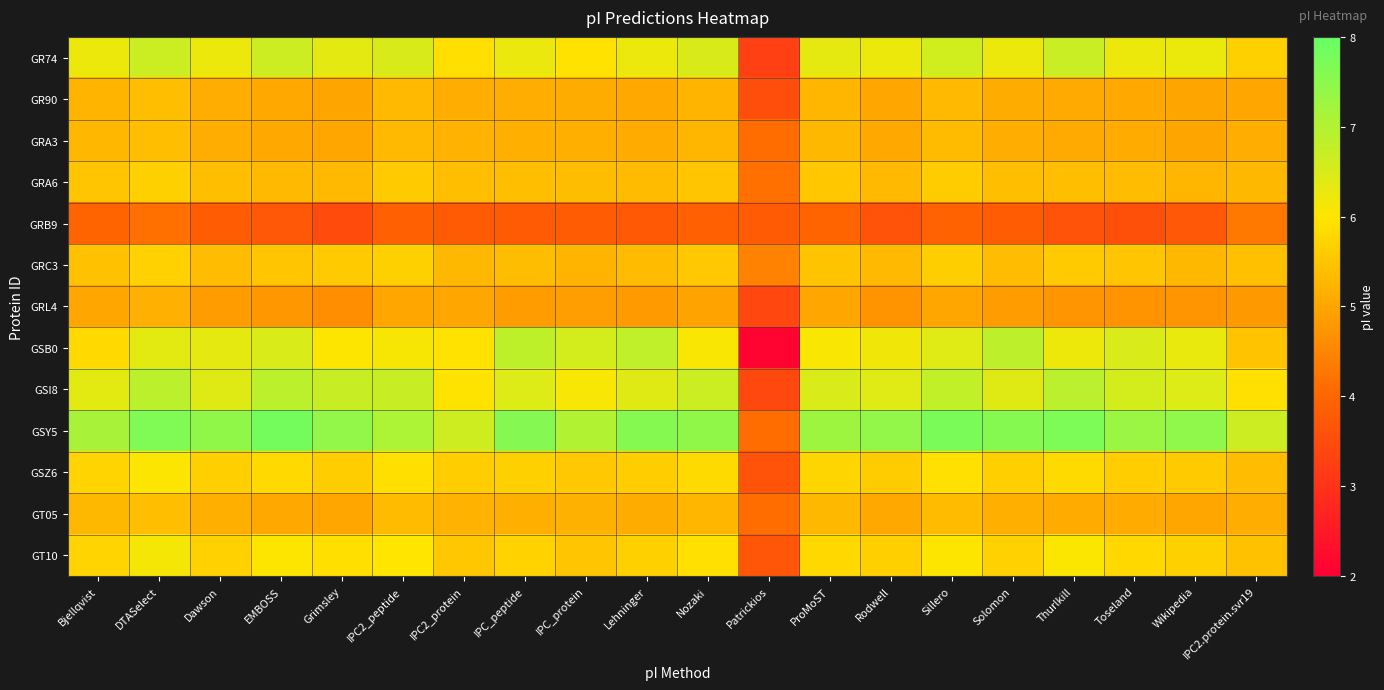

Reading left to right, extract all data points from this chart.

GR74: Bjellqvist=6.2	DTASelect=6.7	Dawson=6.2	EMBOSS=6.7	Grimsley=6.3	IPC2_peptide=6.5	IPC2_protein=5.9	IPC_peptide=6.3	IPC_protein=6.0	Lehninger=6.2	Nozaki=6.5	Patrickios=3.3	ProMoST=6.3	Rodwell=6.2	Sillero=6.6	Solomon=6.2	Thurlkill=6.7	Toseland=6.2	Wikipedia=6.2	IPC2.protein.svr19=5.7
GR90: Bjellqvist=5.2	DTASelect=5.4	Dawson=5.1	EMBOSS=5.1	Grimsley=5.0	IPC2_peptide=5.3	IPC2_protein=5.1	IPC_peptide=5.1	IPC_protein=5.1	Lehninger=5.1	Nozaki=5.2	Patrickios=3.5	ProMoST=5.3	Rodwell=5.0	Sillero=5.3	Solomon=5.1	Thurlkill=5.1	Toseland=5.1	Wikipedia=5.0	IPC2.protein.svr19=5.0
GRA3: Bjellqvist=5.3	DTASelect=5.4	Dawson=5.1	EMBOSS=5.0	Grimsley=5.0	IPC2_peptide=5.3	IPC2_protein=5.2	IPC_peptide=5.1	IPC_protein=5.2	Lehninger=5.1	Nozaki=5.3	Patrickios=4.1	ProMoST=5.3	Rodwell=5.1	Sillero=5.3	Solomon=5.1	Thurlkill=5.1	Toseland=5.1	Wikipedia=5.0	IPC2.protein.svr19=5.1
GRA6: Bjellqvist=5.5	DTASelect=5.7	Dawson=5.4	EMBOSS=5.3	Grimsley=5.3	IPC2_peptide=5.6	IPC2_protein=5.4	IPC_peptide=5.4	IPC_protein=5.4	Lehninger=5.3	Nozaki=5.5	Patrickios=4.2	ProMoST=5.5	Rodwell=5.3	Sillero=5.6	Solomon=5.4	Thurlkill=5.4	Toseland=5.4	Wikipedia=5.3	IPC2.protein.svr19=5.3
GRB9: Bjellqvist=4.0	DTASelect=4.2	Dawson=3.8	EMBOSS=3.7	Grimsley=3.5	IPC2_peptide=3.9	IPC2_protein=3.8	IPC_peptide=3.8	IPC_protein=3.8	Lehninger=3.8	Nozaki=3.9	Patrickios=3.8	ProMoST=4.0	Rodwell=3.6	Sillero=3.9	Solomon=3.8	Thurlkill=3.6	Toseland=3.6	Wikipedia=3.7	IPC2.protein.svr19=4.3
GRC3: Bjellqvist=5.4	DTASelect=5.7	Dawson=5.4	EMBOSS=5.5	Grimsley=5.6	IPC2_peptide=5.7	IPC2_protein=5.3	IPC_peptide=5.4	IPC_protein=5.2	Lehninger=5.3	Nozaki=5.5	Patrickios=4.5	ProMoST=5.5	Rodwell=5.3	Sillero=5.6	Solomon=5.4	Thurlkill=5.6	Toseland=5.5	Wikipedia=5.3	IPC2.protein.svr19=5.4
GRL4: Bjellqvist=5.0	DTASelect=5.2	Dawson=4.9	EMBOSS=4.8	Grimsley=4.6	IPC2_peptide=5.0	IPC2_protein=5.0	IPC_peptide=4.9	IPC_protein=4.9	Lehninger=4.8	Nozaki=5.0	Patrickios=3.4	ProMoST=5.0	Rodwell=4.7	Sillero=5.0	Solomon=4.9	Thurlkill=4.7	Toseland=4.7	Wikipedia=4.7	IPC2.protein.svr19=4.8
GSB0: Bjellqvist=5.8	DTASelect=6.4	Dawson=6.3	EMBOSS=6.5	Grimsley=6.0	IPC2_peptide=6.1	IPC2_protein=6.0	IPC_peptide=6.8	IPC_protein=6.6	Lehninger=6.8	Nozaki=6.1	Patrickios=2.1	ProMoST=6.1	Rodwell=6.2	Sillero=6.4	Solomon=6.9	Thurlkill=6.2	Toseland=6.5	Wikipedia=6.3	IPC2.protein.svr19=5.5
GSI8: Bjellqvist=6.4	DTASelect=6.9	Dawson=6.4	EMBOSS=6.9	Grimsley=6.7	IPC2_peptide=6.7	IPC2_protein=6.0	IPC_peptide=6.4	IPC_protein=6.1	Lehninger=6.4	Nozaki=6.7	Patrickios=3.4	ProMoST=6.5	Rodwell=6.4	Sillero=6.8	Solomon=6.4	Thurlkill=6.9	Toseland=6.6	Wikipedia=6.4	IPC2.protein.svr19=5.9
GSY5: Bjellqvist=7.1	DTASelect=7.7	Dawson=7.4	EMBOSS=7.8	Grimsley=7.4	IPC2_peptide=7.1	IPC2_protein=6.6	IPC_peptide=7.6	IPC_protein=7.0	Lehninger=7.6	Nozaki=7.4	Patrickios=4.1	ProMoST=7.3	Rodwell=7.4	Sillero=7.7	Solomon=7.6	Thurlkill=7.7	Toseland=7.3	Wikipedia=7.5	IPC2.protein.svr19=6.7
GSZ6: Bjellqvist=5.7	DTASelect=6.0	Dawson=5.7	EMBOSS=5.8	Grimsley=5.6	IPC2_peptide=5.9	IPC2_protein=5.6	IPC_peptide=5.7	IPC_protein=5.5	Lehninger=5.6	Nozaki=5.8	Patrickios=3.6	ProMoST=5.7	Rodwell=5.6	Sillero=5.9	Solomon=5.7	Thurlkill=5.8	Toseland=5.6	Wikipedia=5.6	IPC2.protein.svr19=5.4
GT05: Bjellqvist=5.3	DTASelect=5.4	Dawson=5.1	EMBOSS=5.0	Grimsley=5.0	IPC2_peptide=5.3	IPC2_protein=5.2	IPC_peptide=5.2	IPC_protein=5.2	Lehninger=5.1	Nozaki=5.3	Patrickios=4.1	ProMoST=5.3	Rodwell=5.1	Sillero=5.3	Solomon=5.1	Thurlkill=5.1	Toseland=5.1	Wikipedia=5.0	IPC2.protein.svr19=5.1
GT10: Bjellqvist=5.7	DTASelect=6.1	Dawson=5.7	EMBOSS=6.0	Grimsley=5.9	IPC2_peptide=6.0	IPC2_protein=5.5	IPC_peptide=5.7	IPC_protein=5.5	Lehninger=5.7	Nozaki=5.9	Patrickios=3.7	ProMoST=5.8	Rodwell=5.7	Sillero=6.0	Solomon=5.7	Thurlkill=6.0	Toseland=5.8	Wikipedia=5.7	IPC2.protein.svr19=5.4